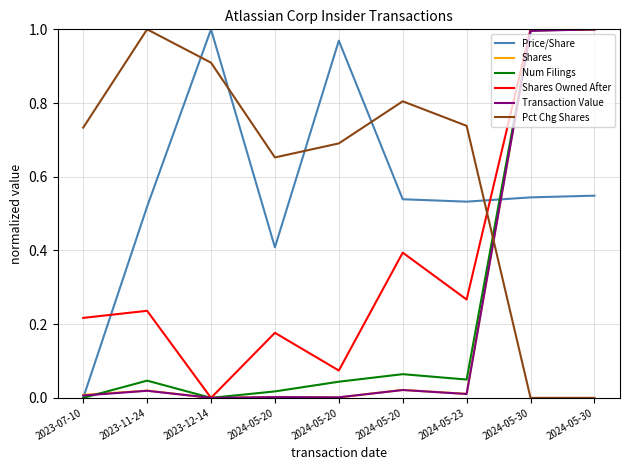

The Shares Owned After series shows 0.1 at 2024-05-20. True or false?

False